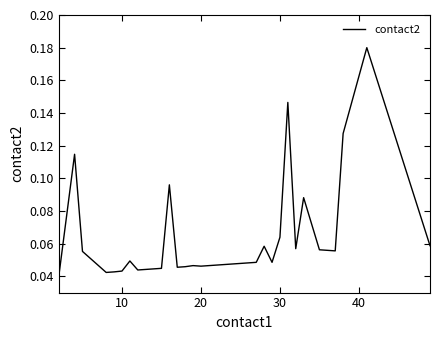

Does the chart display data point markers on the line(s)?

No